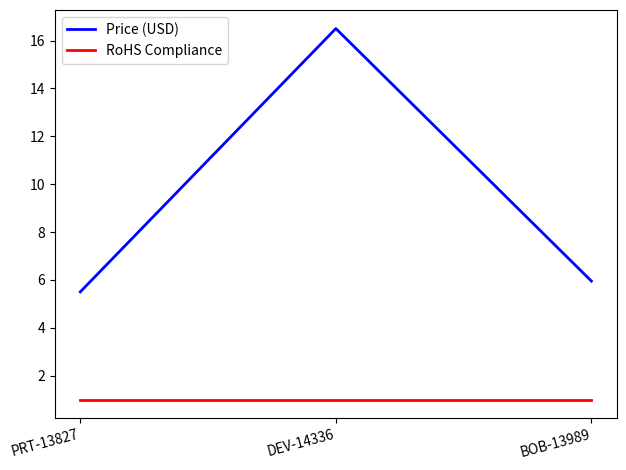

Reading right to left, transcribe all the data shown in this chart.

Price (USD): BOB-13989=6.0	DEV-14336=16.5	PRT-13827=5.5
RoHS Compliance: BOB-13989=1.0	DEV-14336=1.0	PRT-13827=1.0